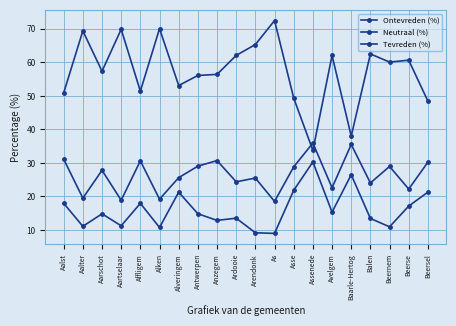

How many lines are shown in the chart?

3